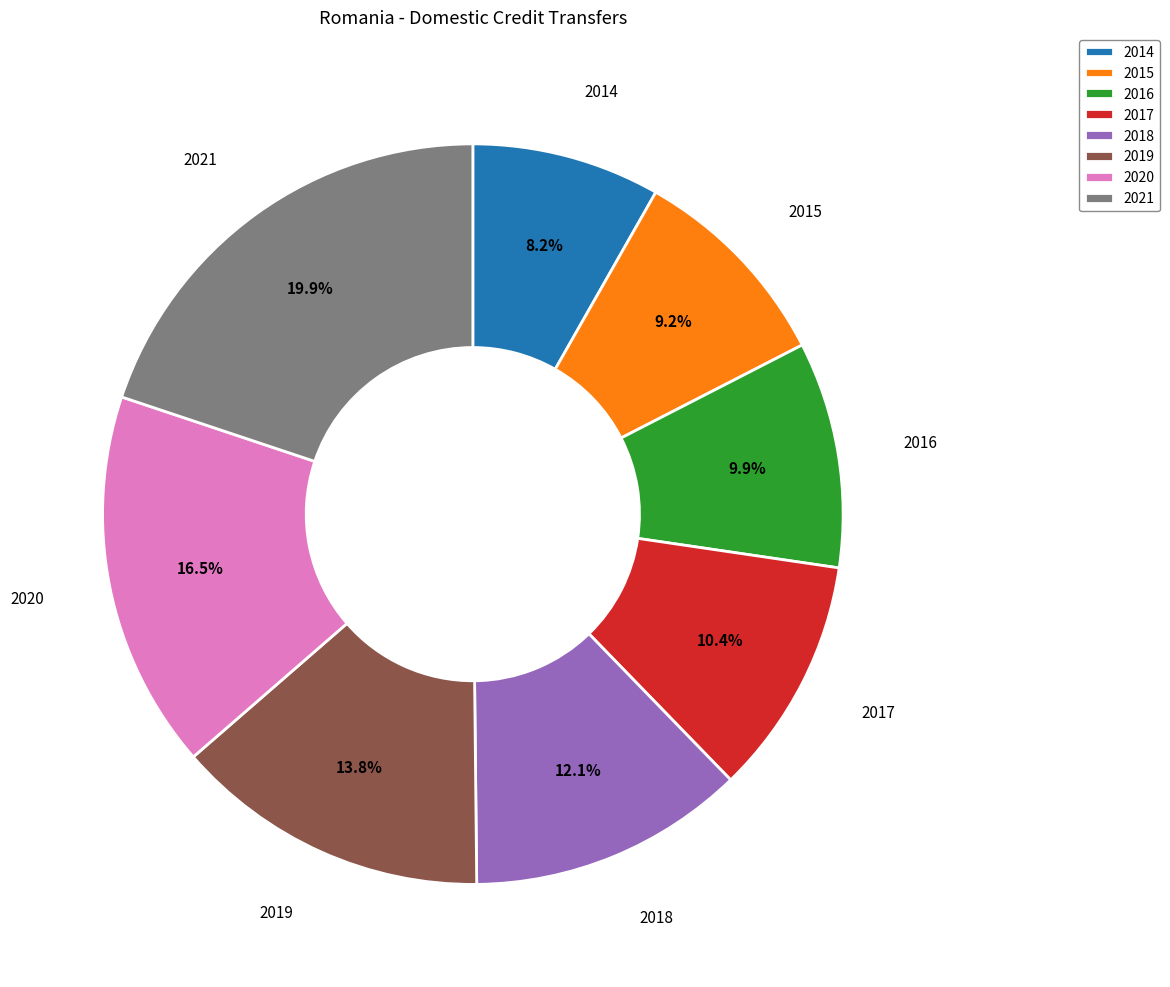

Which slice is the largest?

2021